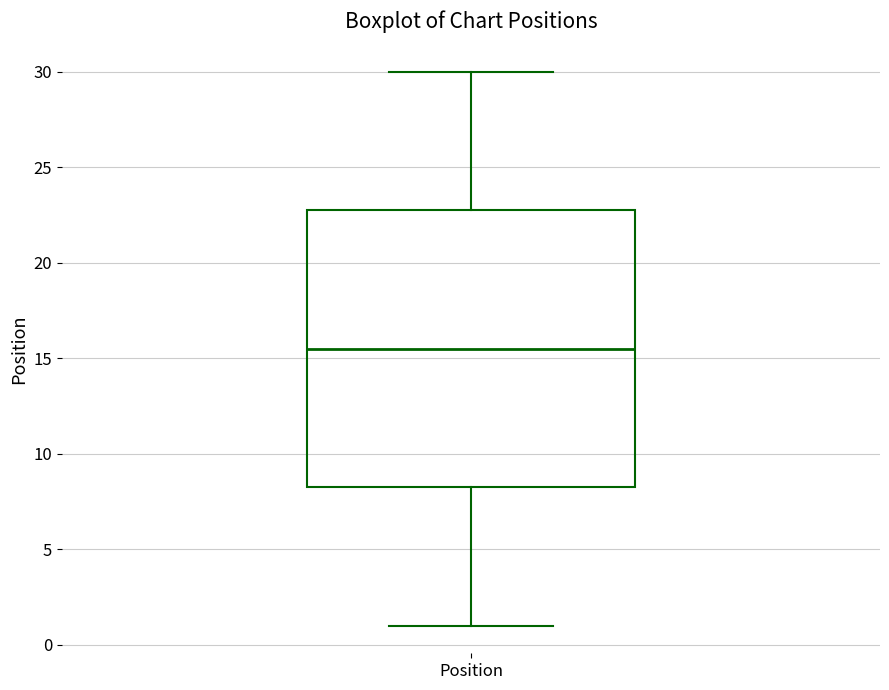

Where is the upper edge of the box for Position on the y-axis? The values are not printed on the chart, so give them approximately, as read against the axis.

23.0